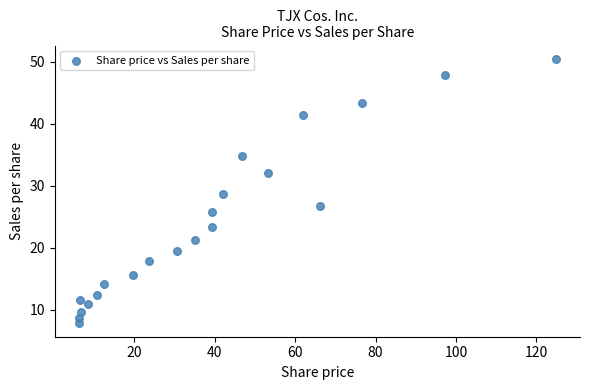

What is the range of Y values (max minus min)?

42.7